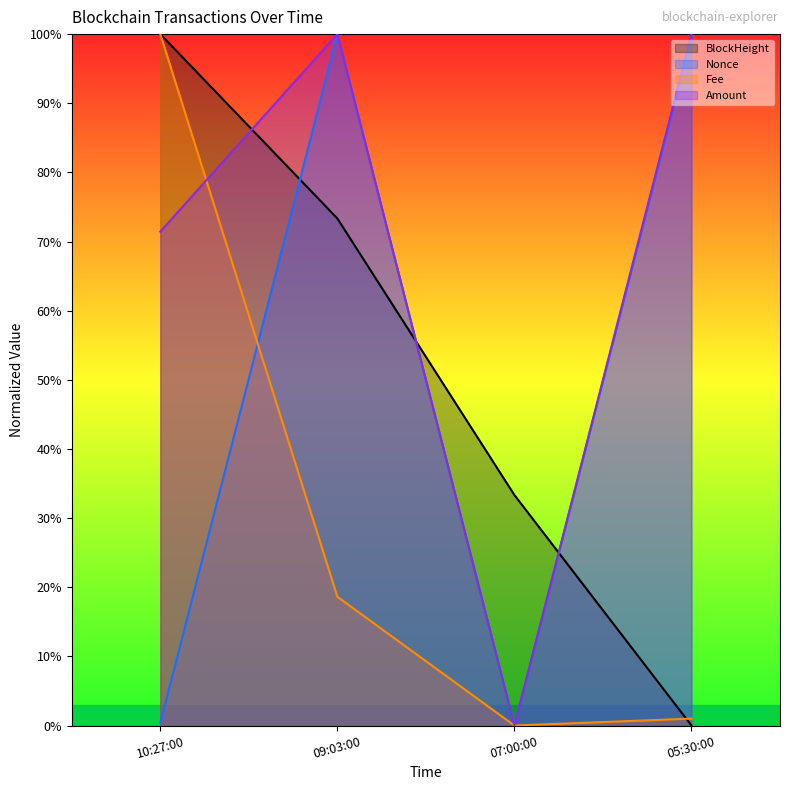

At which category does Amount reach its first local peak?

09:03:00